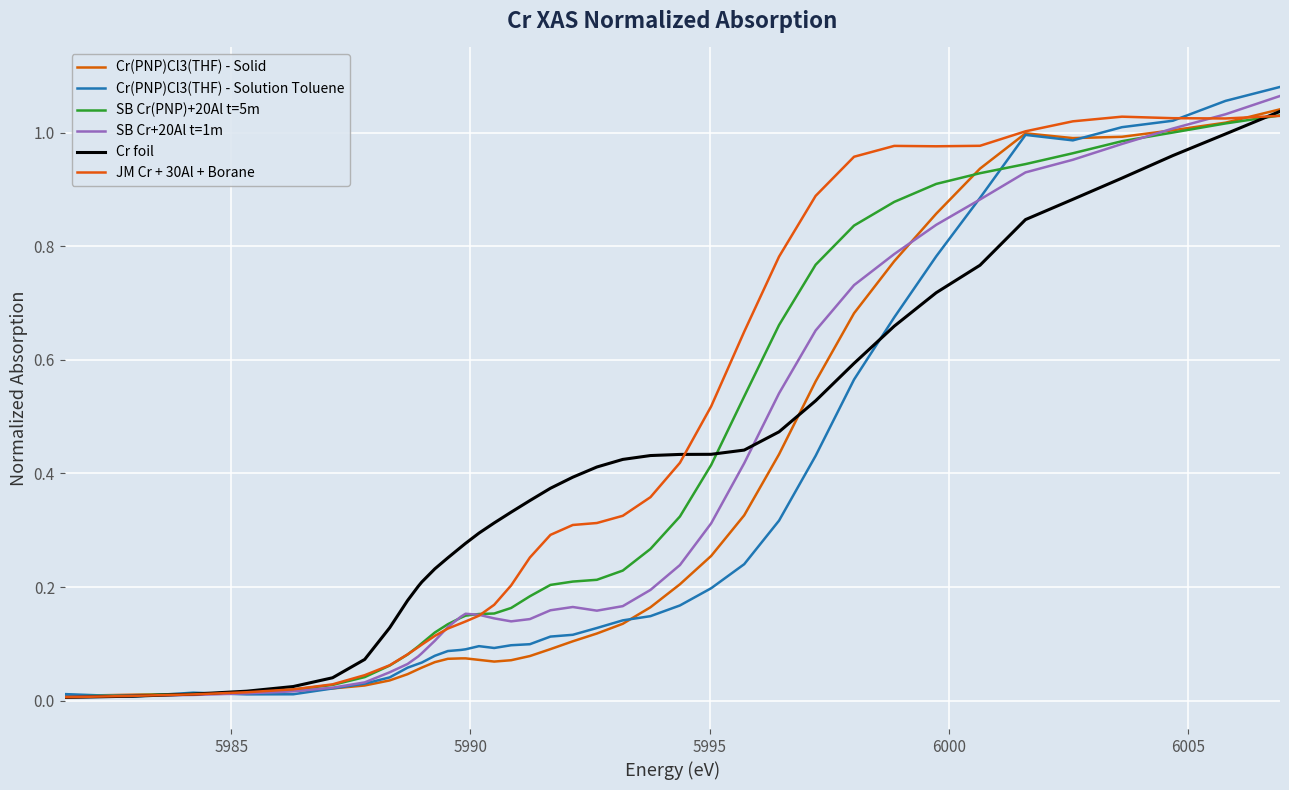

How many lines are shown in the chart?

6